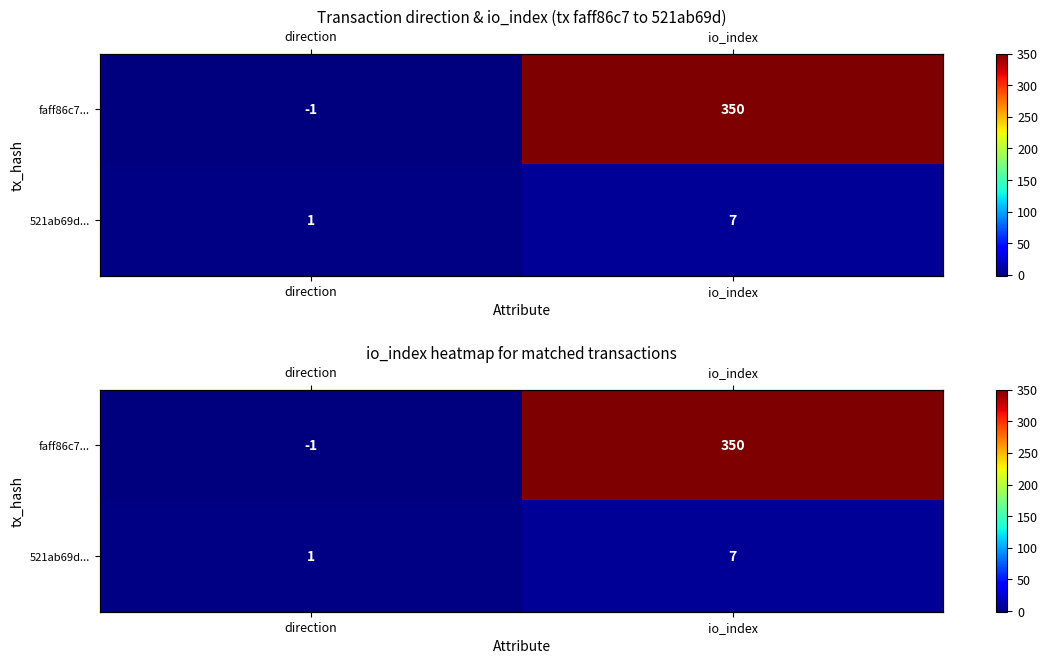

What is the smallest value displayed?

-1